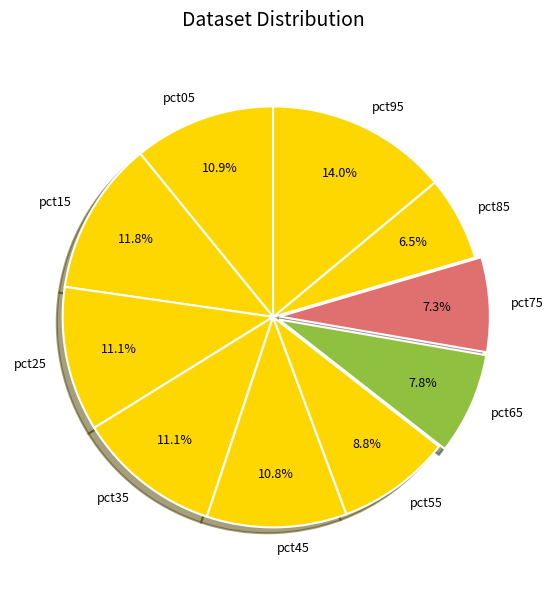

What percentage is the pct55 slice, to the nearest percent?

9%